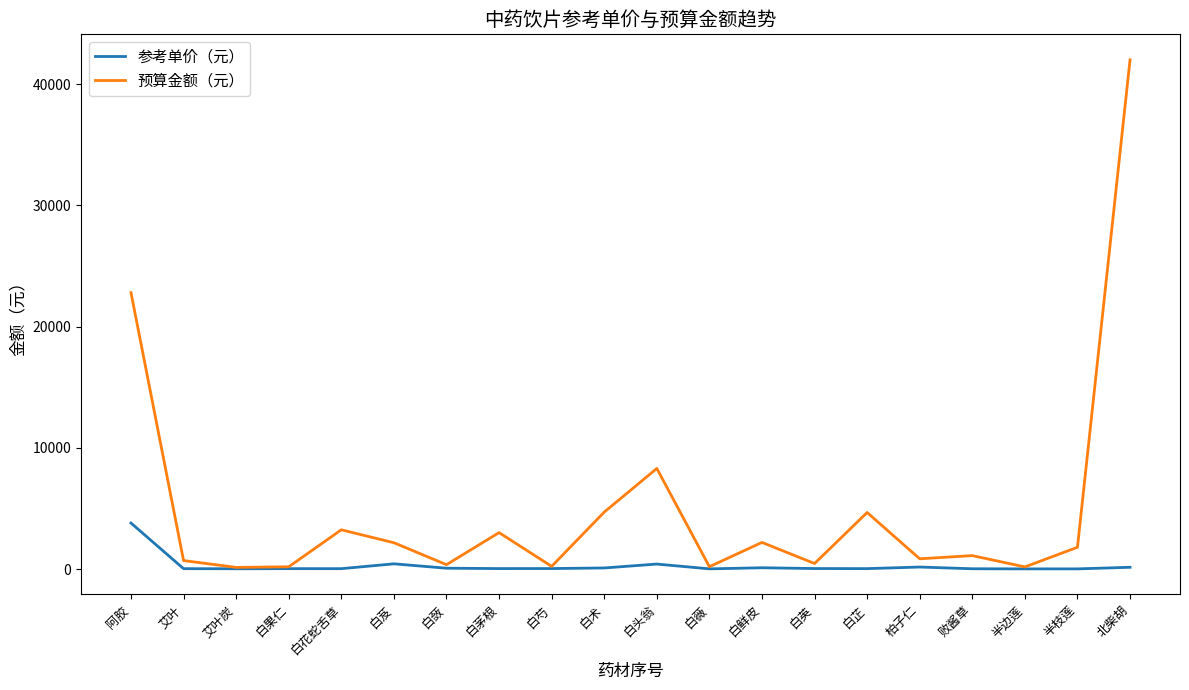

At which category does the chart reach its peak across all series?

北柴胡